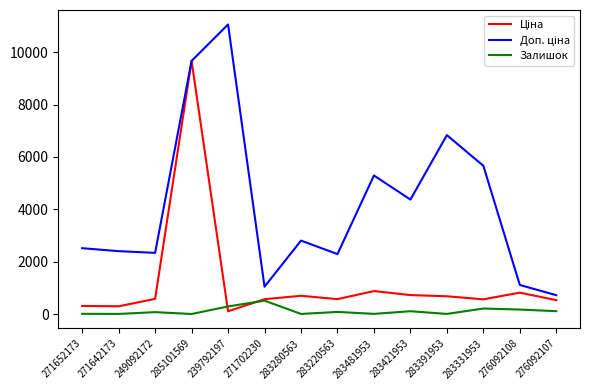

What is the greatest value displayed?

11055.0